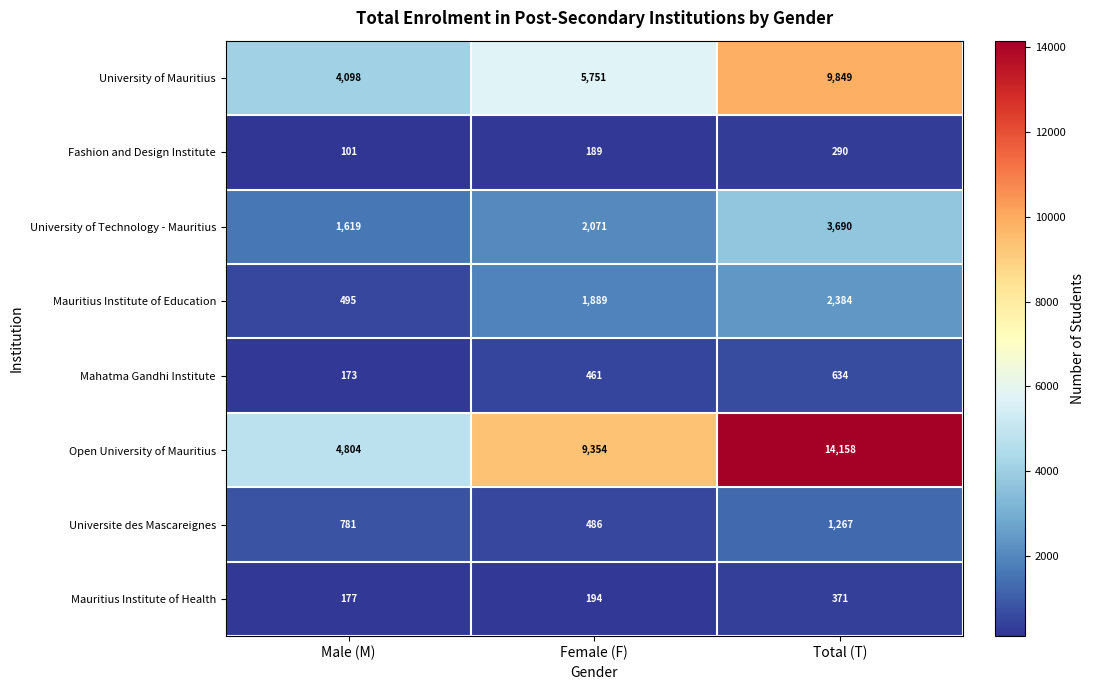

Reading left to right, transcribe all the data shown in this chart.

University of Mauritius: Male (M)=4098	Female (F)=5751	Total (T)=9849
Fashion and Design Institute: Male (M)=101	Female (F)=189	Total (T)=290
University of Technology - Mauritius: Male (M)=1619	Female (F)=2071	Total (T)=3690
Mauritius Institute of Education: Male (M)=495	Female (F)=1889	Total (T)=2384
Mahatma Gandhi Institute: Male (M)=173	Female (F)=461	Total (T)=634
Open University of Mauritius: Male (M)=4804	Female (F)=9354	Total (T)=14158
Universite des Mascareignes: Male (M)=781	Female (F)=486	Total (T)=1267
Mauritius Institute of Health: Male (M)=177	Female (F)=194	Total (T)=371